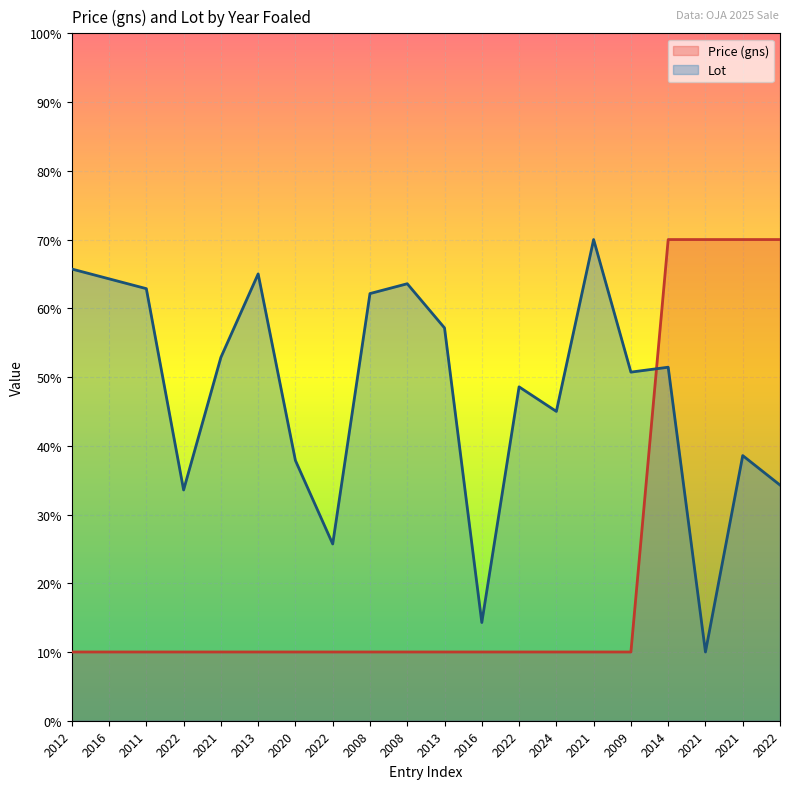

Reading left to right, list all the values displayed in this chart.

Price (gns): 10.0	10.0	10.0	10.0	10.0	10.0	10.0	10.0	10.0	10.0	10.0	10.0	10.0	10.0	10.0	10.0	70.0	70.0	70.0	70.0
Lot: 65.7	64.3	62.9	33.6	52.9	65.0	37.9	25.7	62.1	63.6	57.1	14.3	48.6	45.0	70.0	50.7	51.4	10.0	38.6	34.3